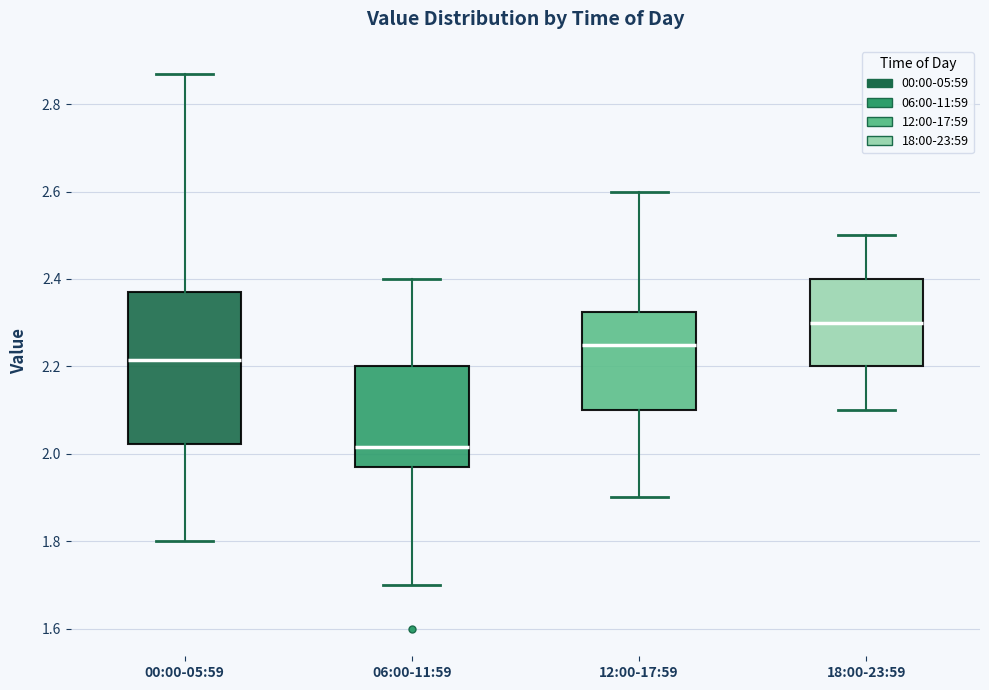

Reading left to right, transcribe this box plot: for each box, give where its median line is, the range the box spans, and where its two whiskers end, as read against the y-axis. The values are not printed on the chart, so give them approximately, as read against the axis.

00:00-05:59: median 2.22, box 2.02 to 2.38, whiskers 1.80 to 2.88
06:00-11:59: median 2.02, box 1.98 to 2.20, whiskers 1.70 to 2.40
12:00-17:59: median 2.26, box 2.10 to 2.32, whiskers 1.90 to 2.60
18:00-23:59: median 2.30, box 2.20 to 2.40, whiskers 2.10 to 2.50